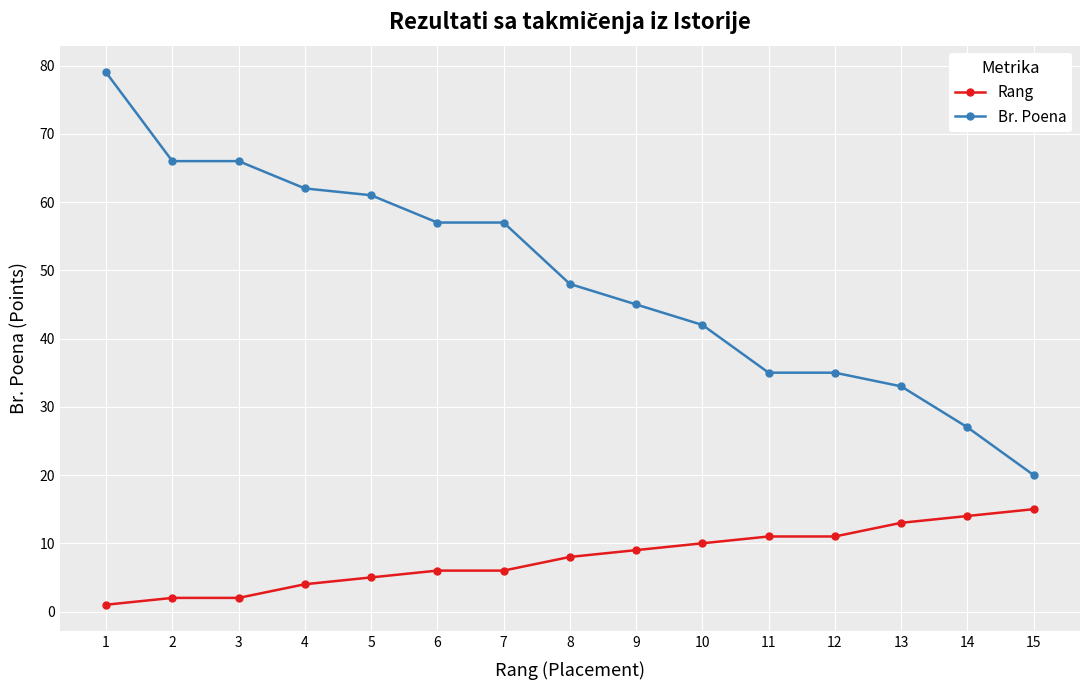

What is the average value of the Br. Poena series?

49